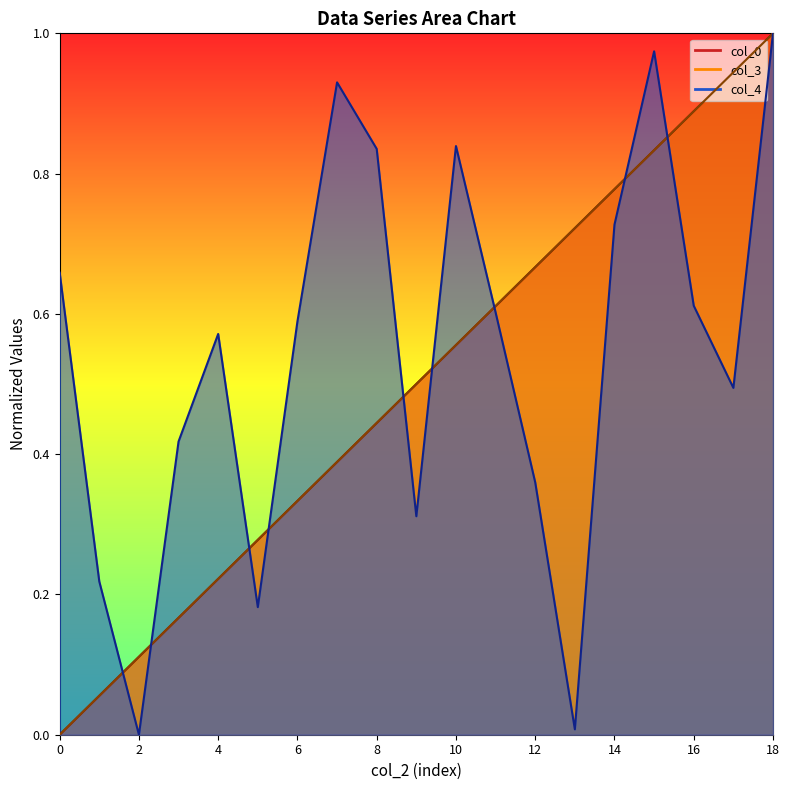

How many intersections are there between col_0 and col_4?

9